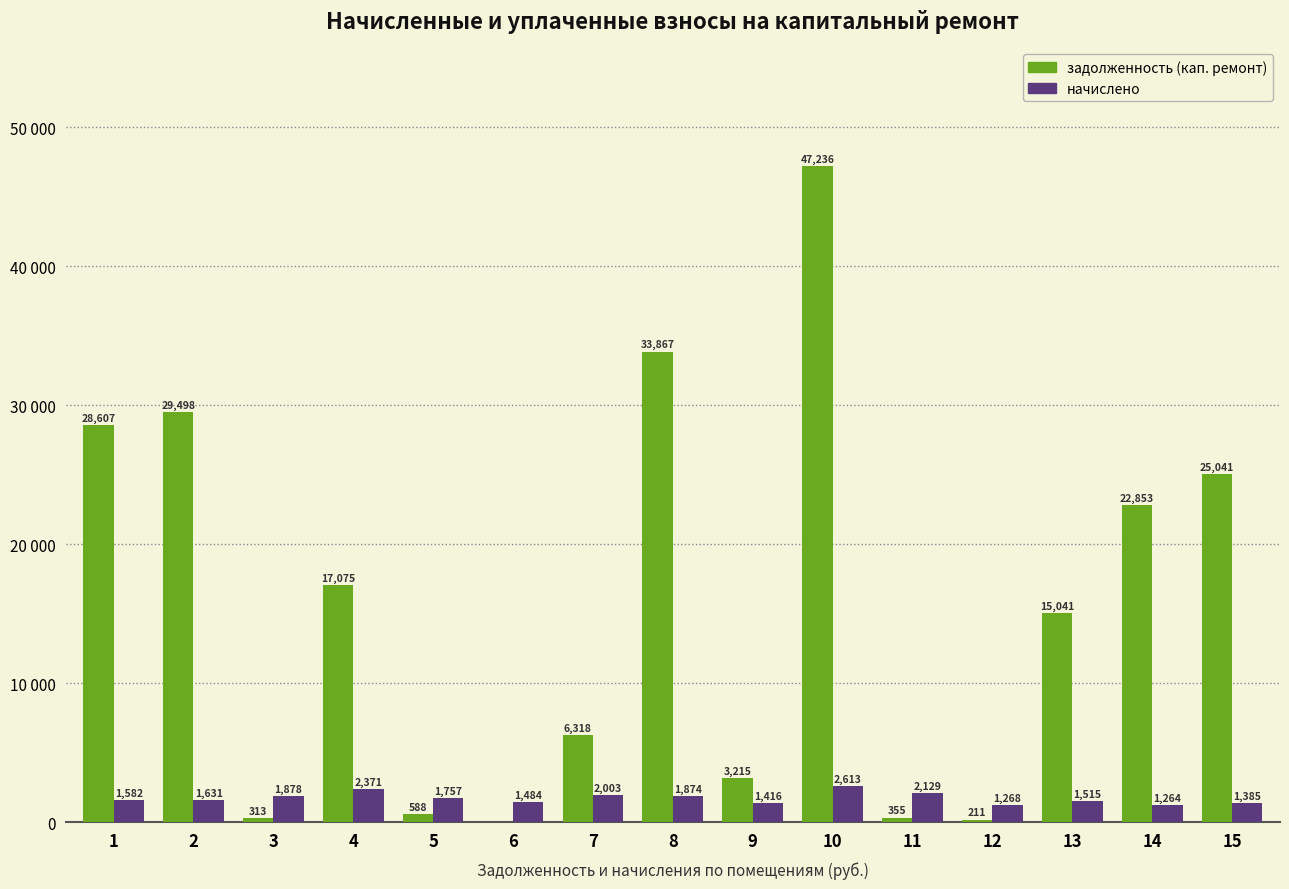

What is the difference between the maximum and minimum values in the задолженность (кап. ремонт) series?

47236.1